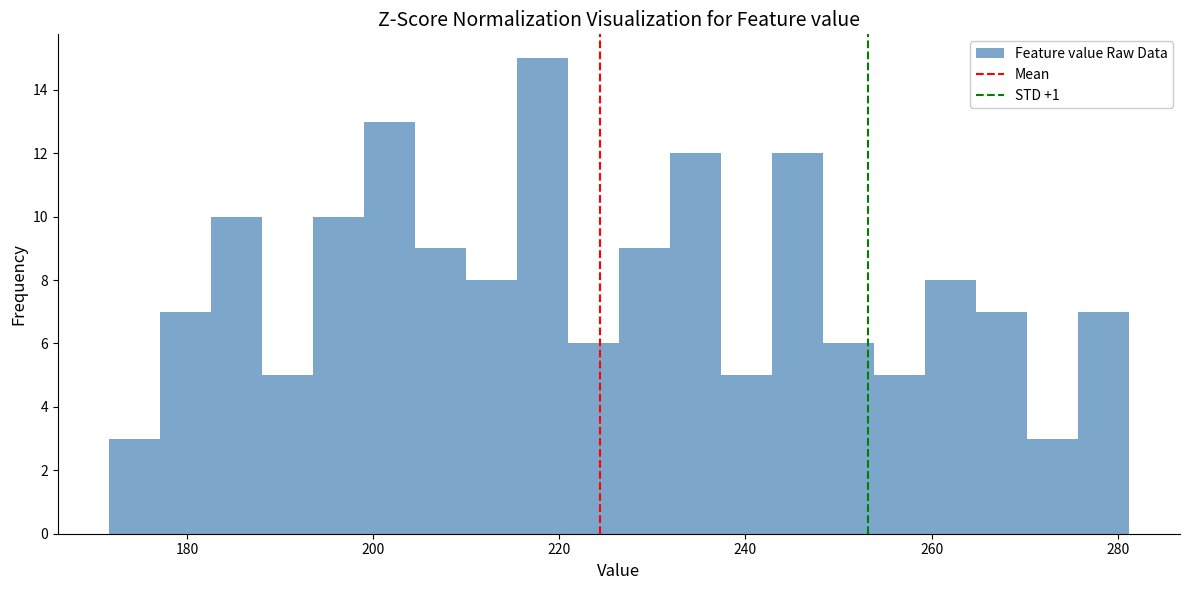

Read against the x-axis, roughly where is the centre of the tallest bar?

218